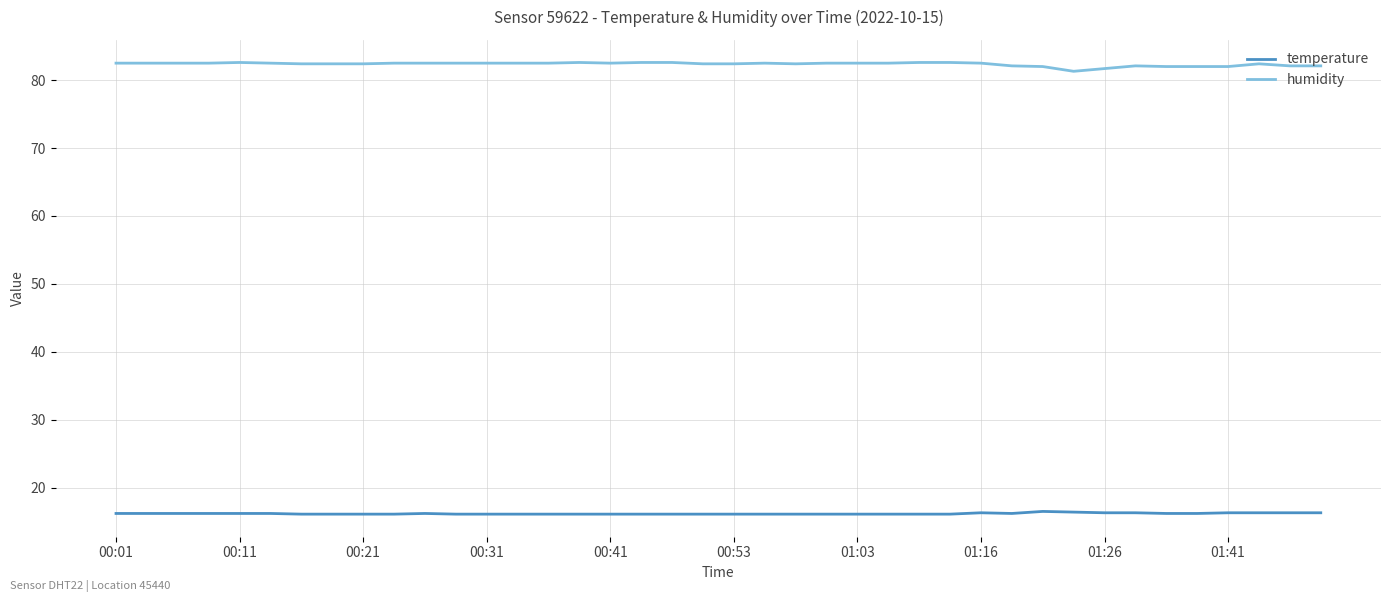

What is the highest value of the humidity series?

82.6